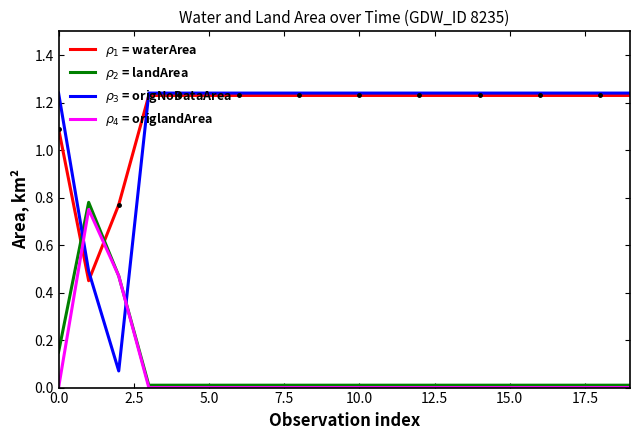

Reading left to right, extract all data points from this chart.

$\rho_1$ = waterArea: 1.1	0.5	0.8	1.2	1.2	1.2	1.2	1.2	1.2	1.2	1.2	1.2	1.2	1.2	1.2	1.2	1.2	1.2	1.2	1.2
$\rho_2$ = landArea: 0.1	0.8	0.5	0.0	0.0	0.0	0.0	0.0	0.0	0.0	0.0	0.0	0.0	0.0	0.0	0.0	0.0	0.0	0.0	0.0
$\rho_3$ = origNoDataArea: 1.2	0.5	0.1	1.2	1.2	1.2	1.2	1.2	1.2	1.2	1.2	1.2	1.2	1.2	1.2	1.2	1.2	1.2	1.2	1.2
$\rho_4$ = origlandArea: 0.0	0.8	0.5	0.0	0.0	0.0	0.0	0.0	0.0	0.0	0.0	0.0	0.0	0.0	0.0	0.0	0.0	0.0	0.0	0.0